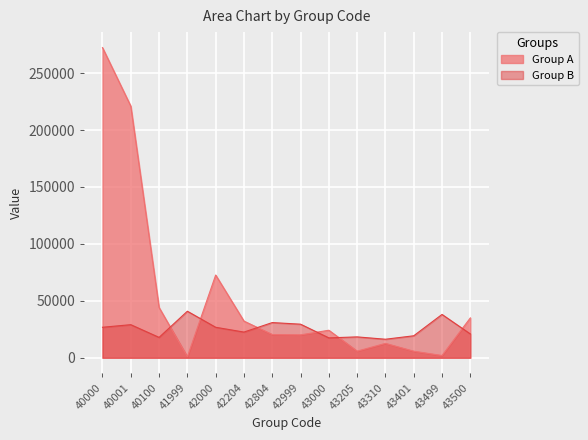

Between 40000 and 40001, which series saw the biggest shift?

Group A